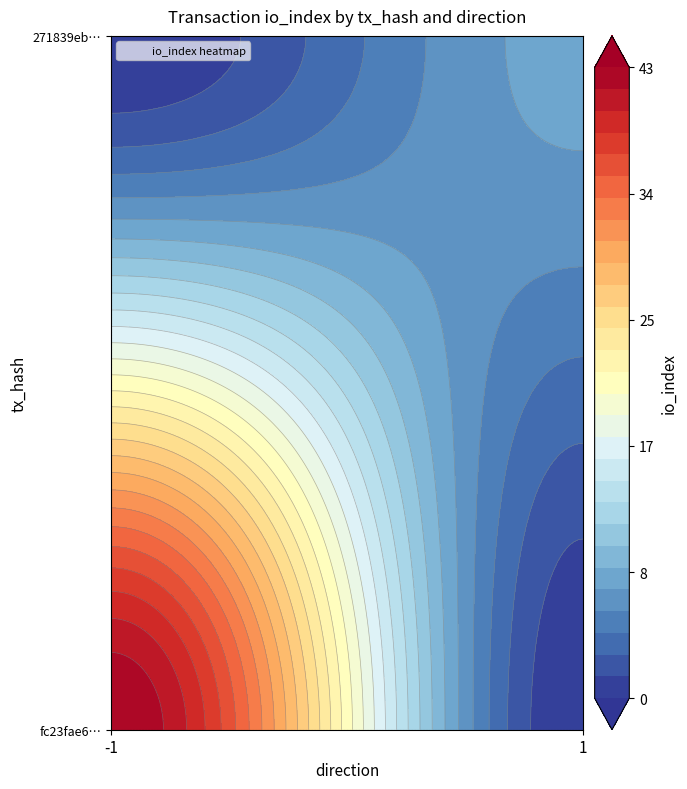

How many values in the 271839ebdb2a1508e0bd6cb8cf9990ce2262373 series are below 8?

1